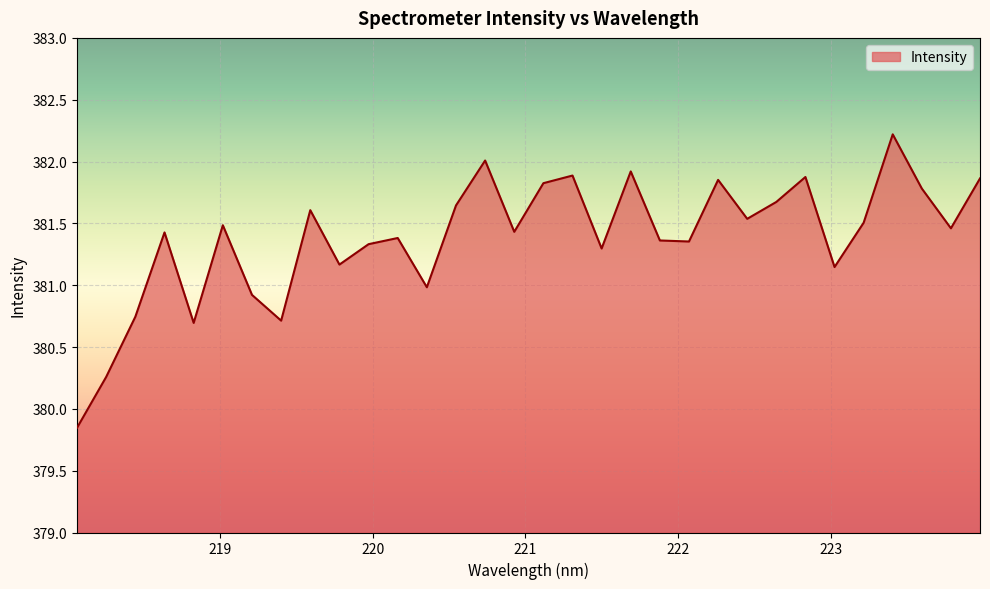

What is the greatest value displayed?

382.2